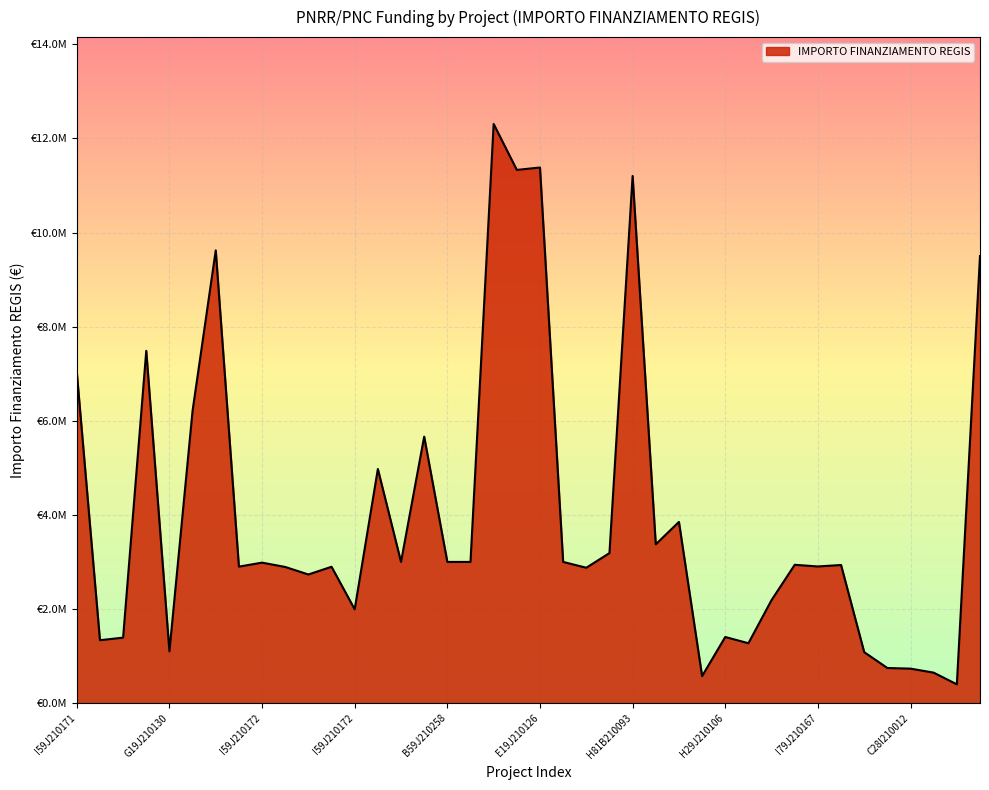

Is this an area chart (filled region under the line)?

Yes